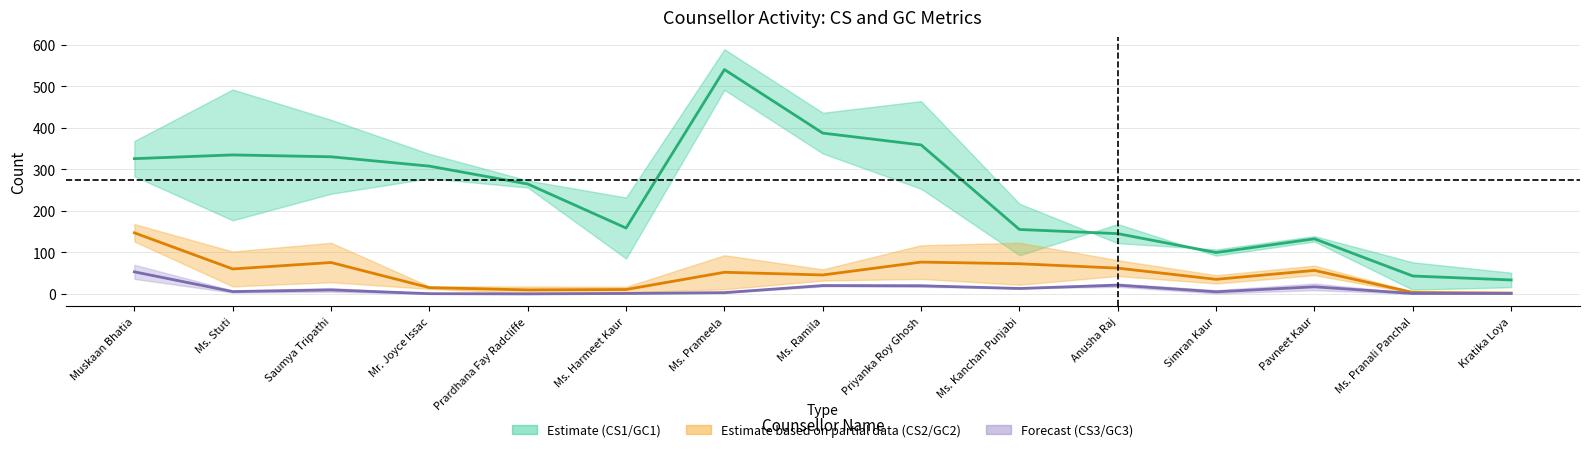

True or false: CS1 and CS2 cross at least once.

False